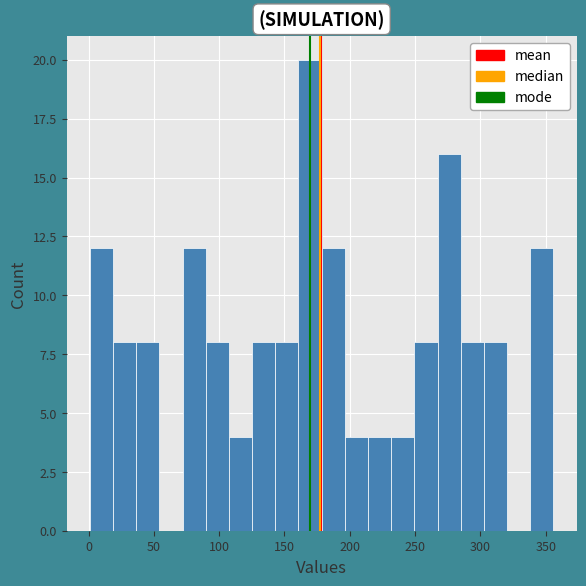

Around what value on the x-axis is the tallest bar? Give the approximate position of its centre, as read against the axis.

170